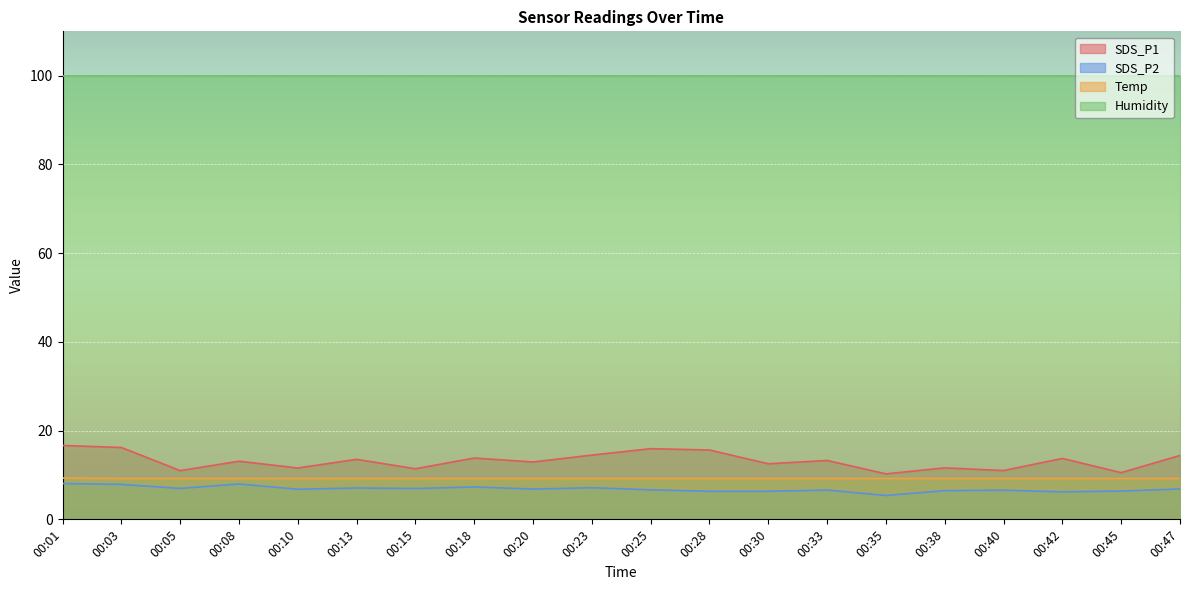

True or false: SDS_P1 and SDS_P2 intersect in this chart.

False